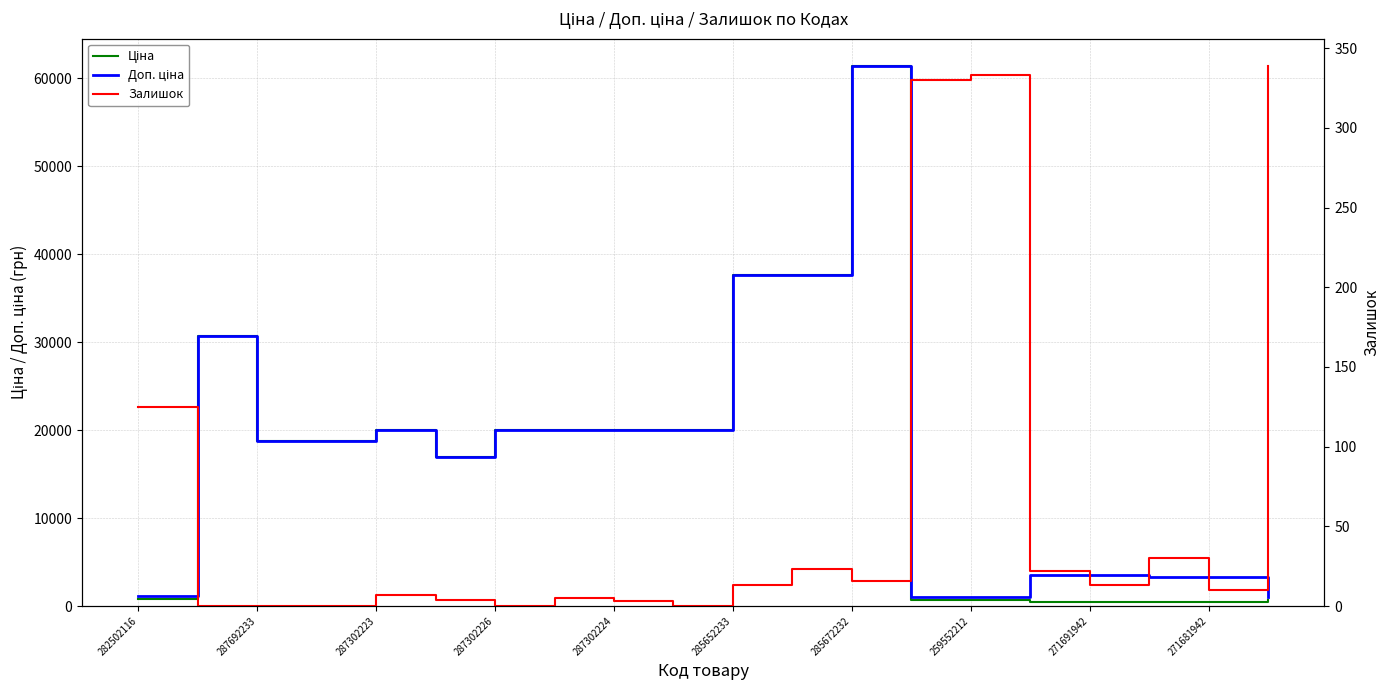

Reading left to right, extract all data points from this chart.

Ціна: 818.5	30717.1	18796.8	18796.8	19964.2	16976.3	19964.2	19964.2	19964.2	19964.2	37593.6	37593.6	61434.3	693.7	693.7	443.1	443.1	416.6	416.6	693.7
Доп. ціна: 1109.2	30717.1	18796.8	18796.8	19964.2	16976.3	19964.2	19964.2	19964.2	19964.2	37593.6	37593.6	61434.3	1024.6	1024.6	3545.0	3545.0	3332.5	3332.5	1024.6
Залишок: 125.0	0.0	0.0	0.0	7.0	4.0	0.0	5.0	3.0	0.0	13.0	23.0	16.0	330.0	333.0	22.0	13.0	30.0	10.0	339.0